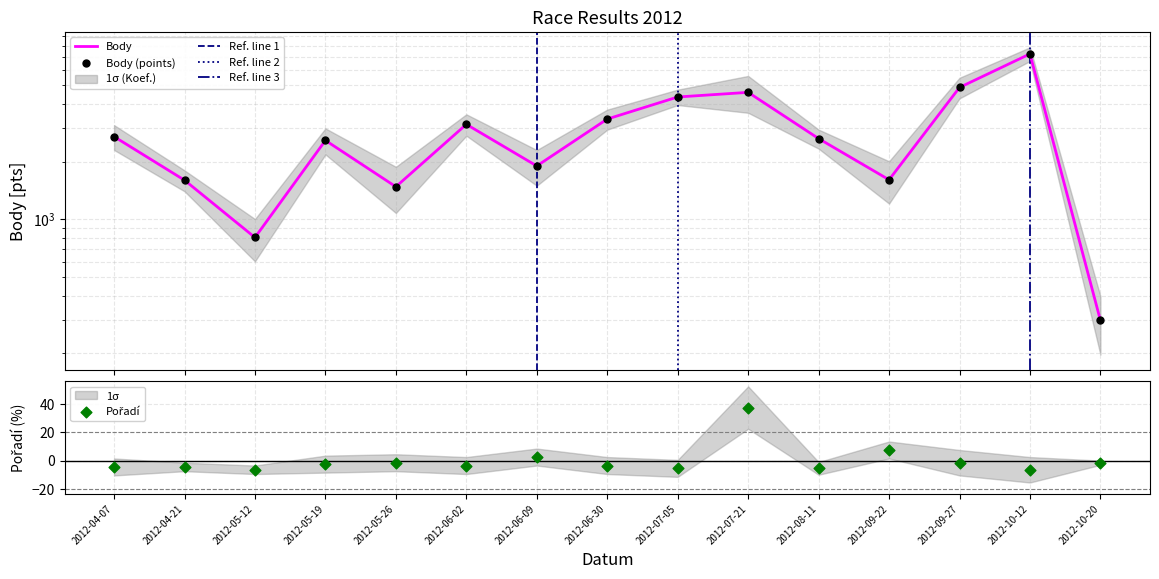

What is the total value across all series at 2012-09-22?

1615.5